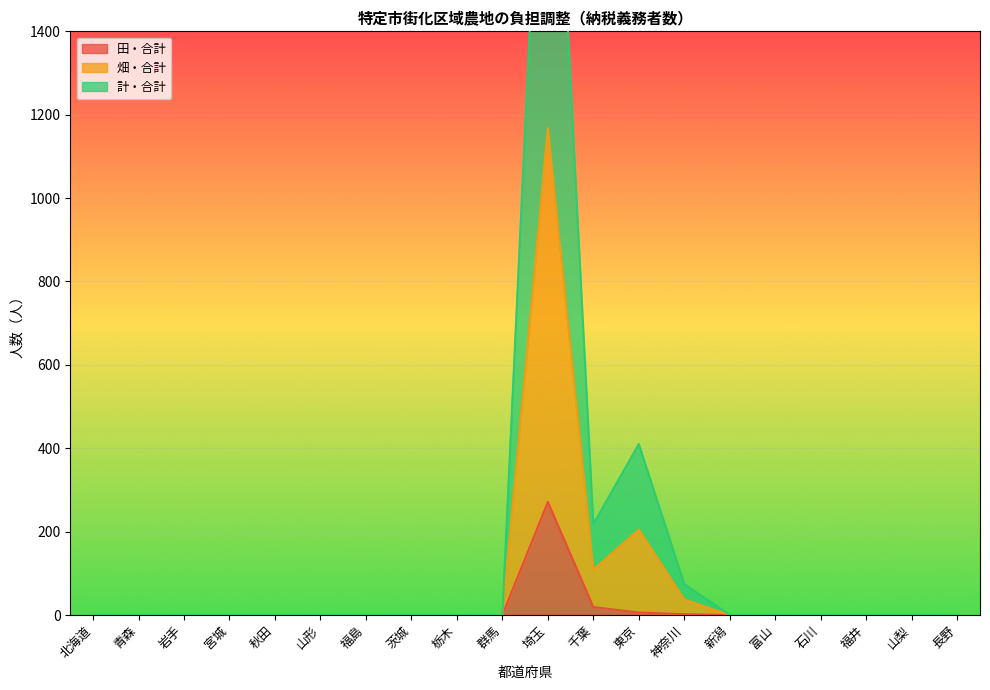

What position from the right is 神奈川?

7